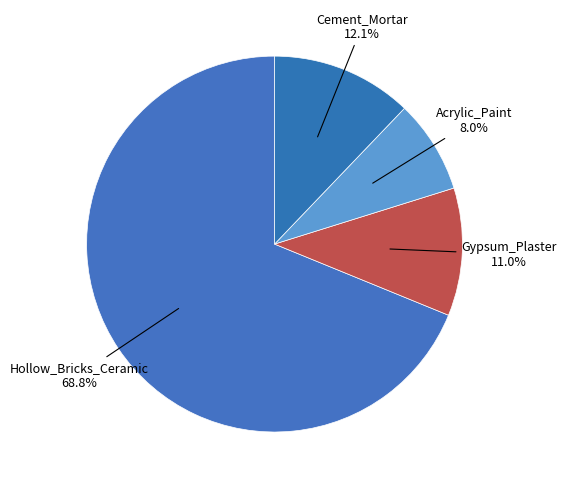

Count the number of slices in the pie.

4